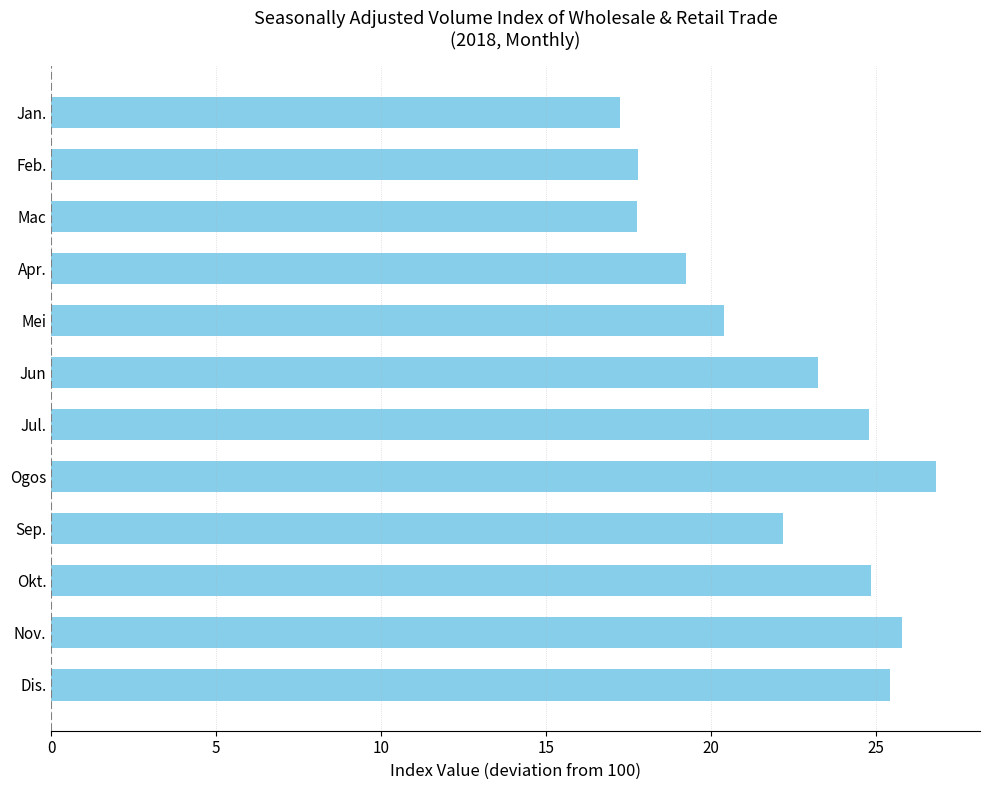

What is the greatest value displayed?

26.8